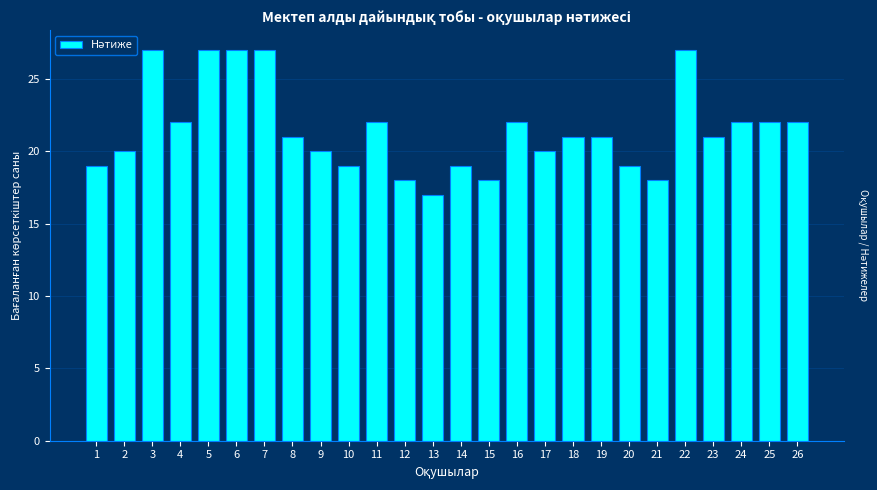

Reading left to right, extract all data points from this chart.

1=19	2=20	3=27	4=22	5=27	6=27	7=27	8=21	9=20	10=19	11=22	12=18	13=17	14=19	15=18	16=22	17=20	18=21	19=21	20=19	21=18	22=27	23=21	24=22	25=22	26=22